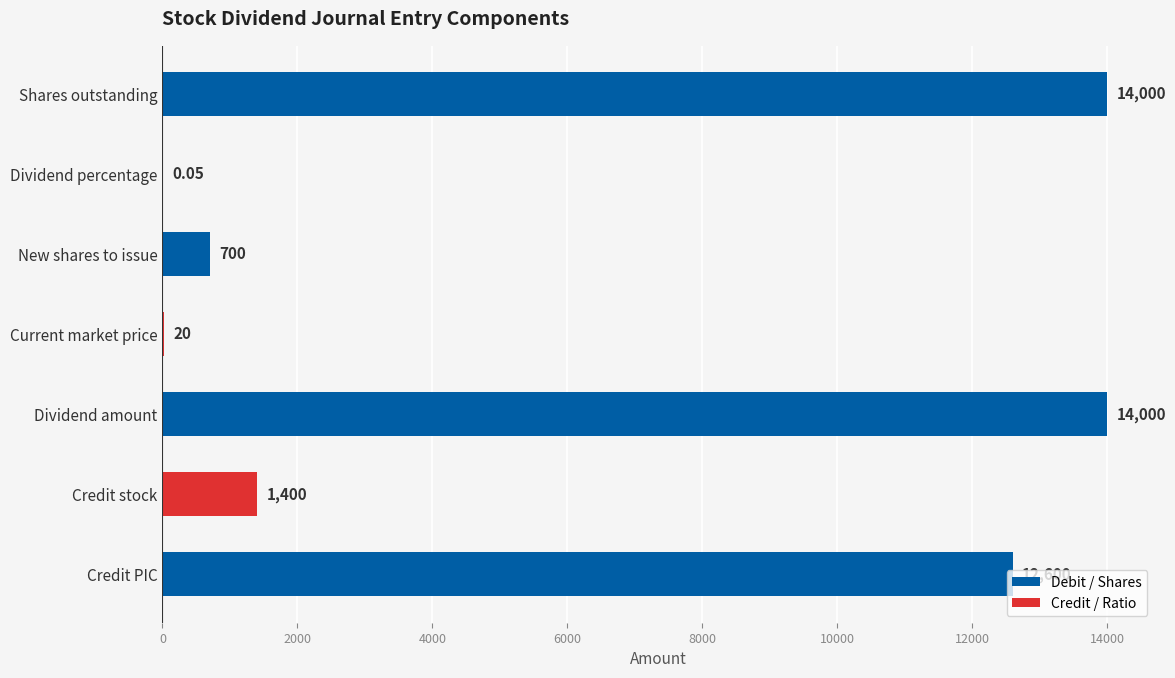

Where is the data nearest to the value 7000?

Credit stock